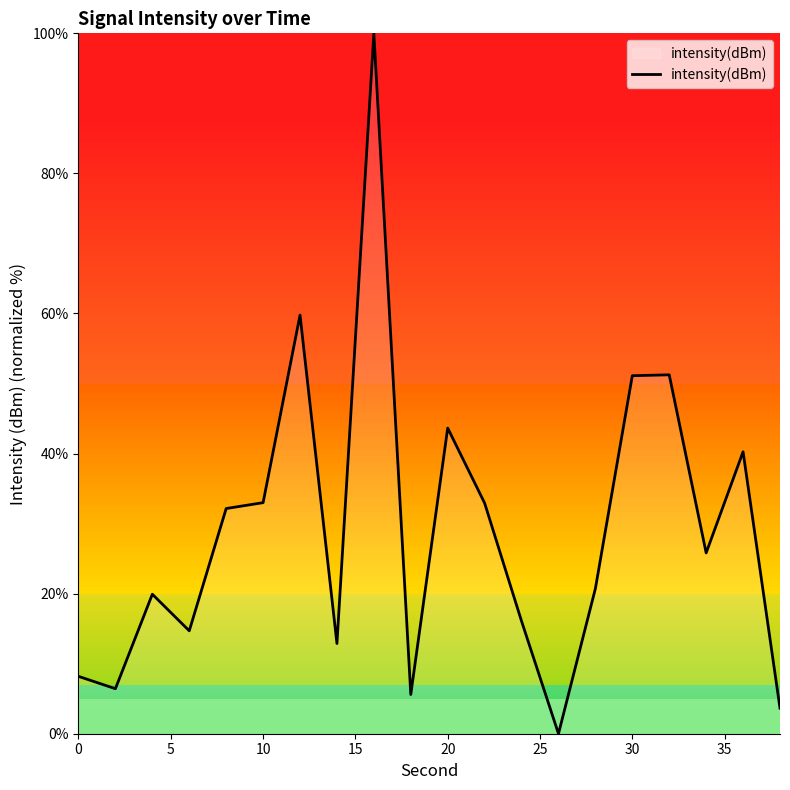

What is the average value?

28.9